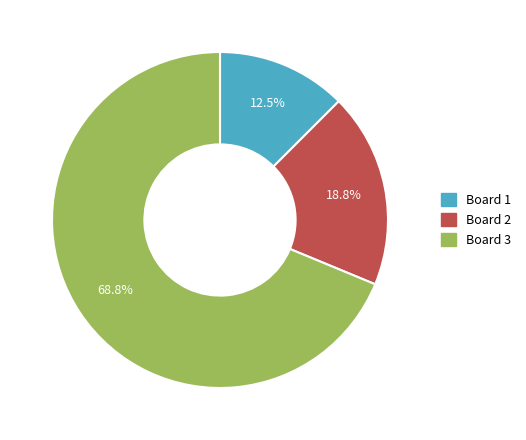

Does Board 1 represent more than half of the total?

No